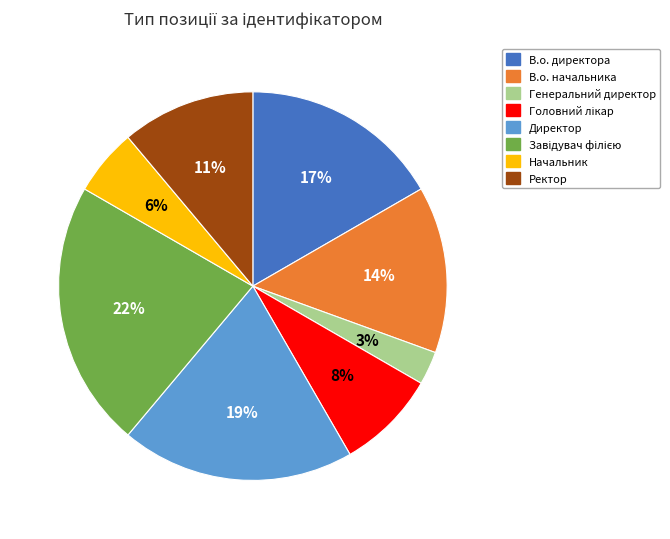

Is there any slice that represents more than half of the pie?

No